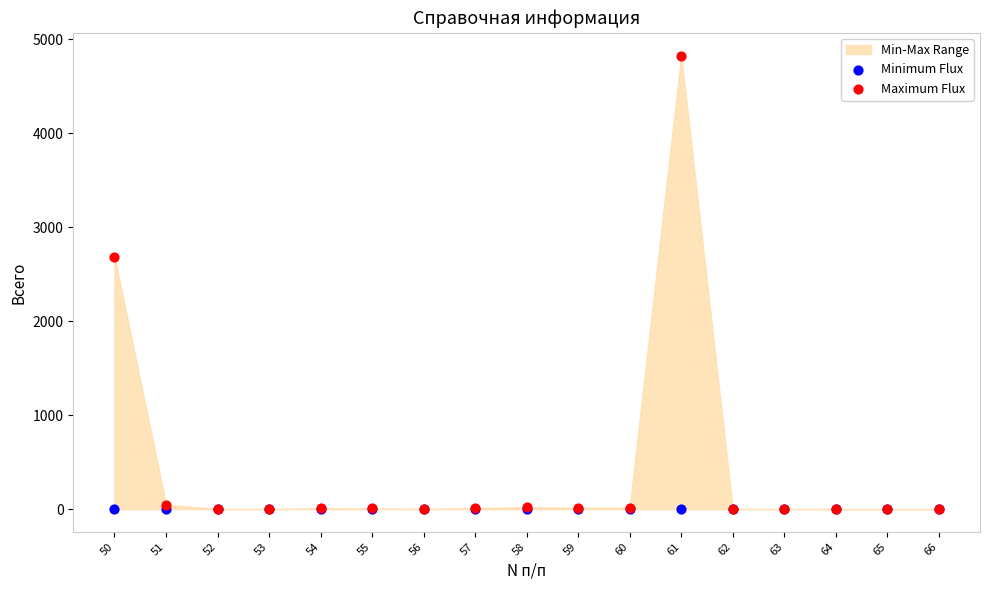

Across all series, what Y value is closest to 2414?

2687